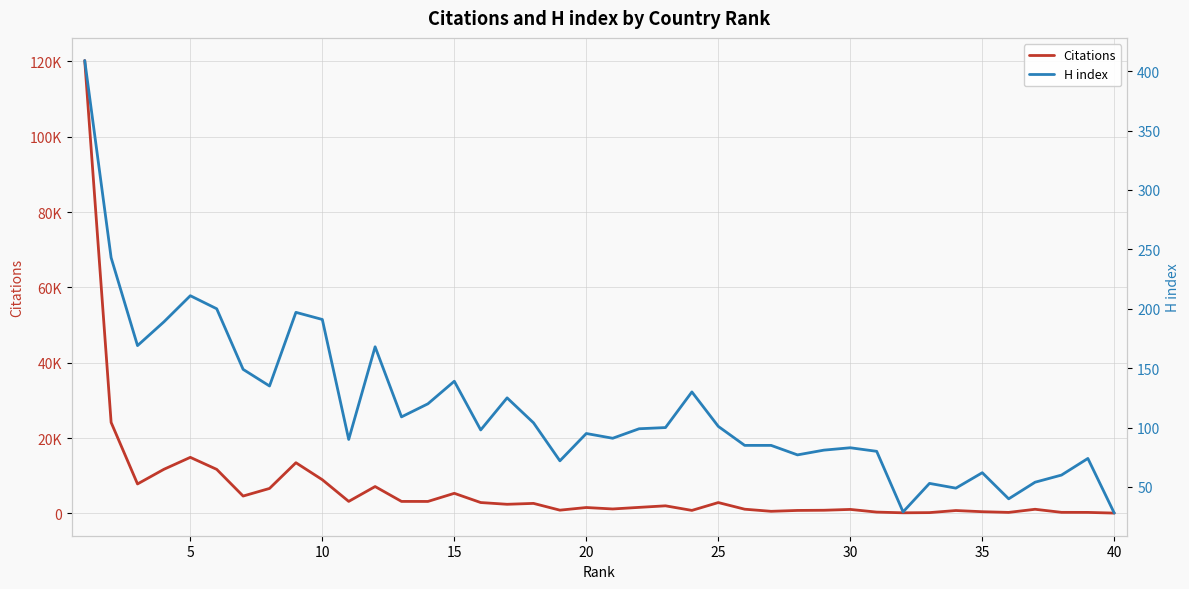

Which series has the widest spread of values?

Citations